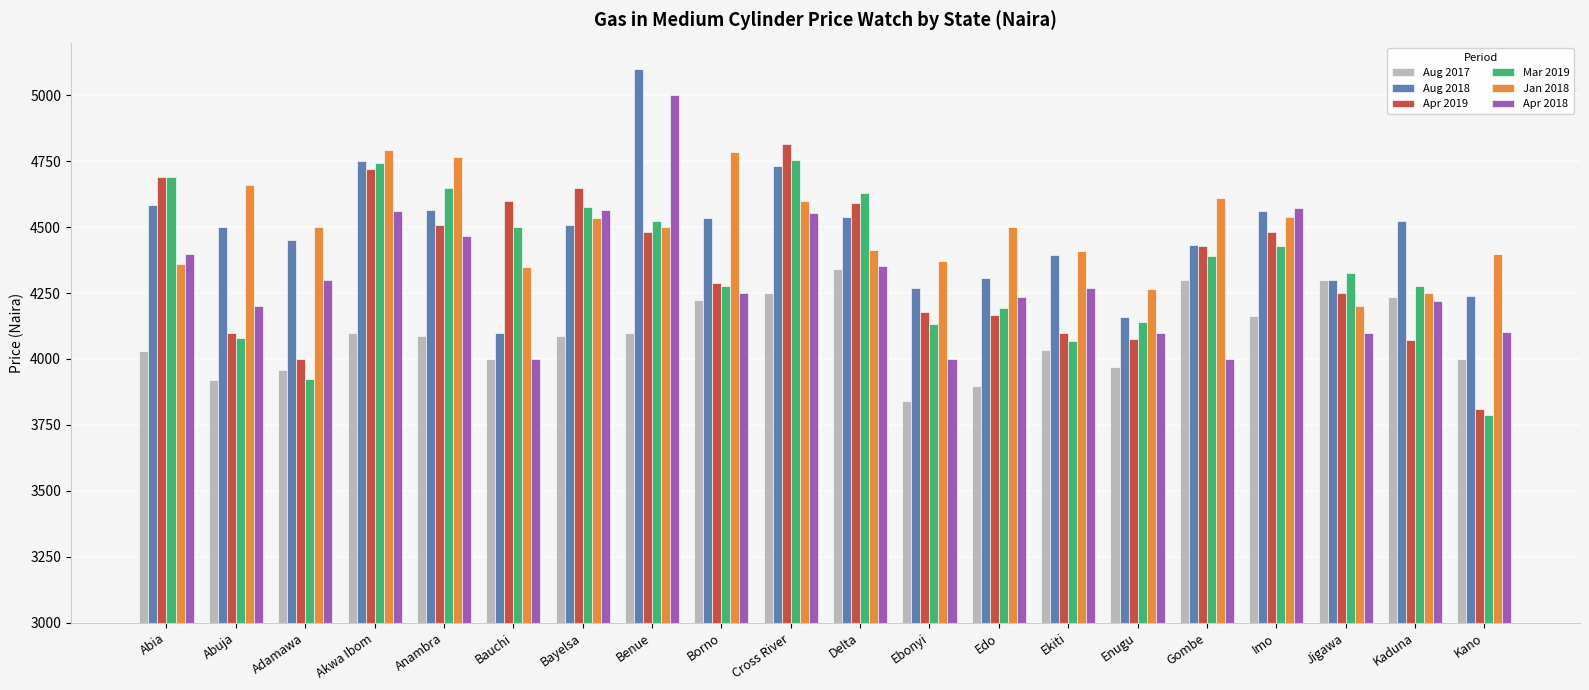

What is the spread (max minus min) of values at Abuja?

740.0